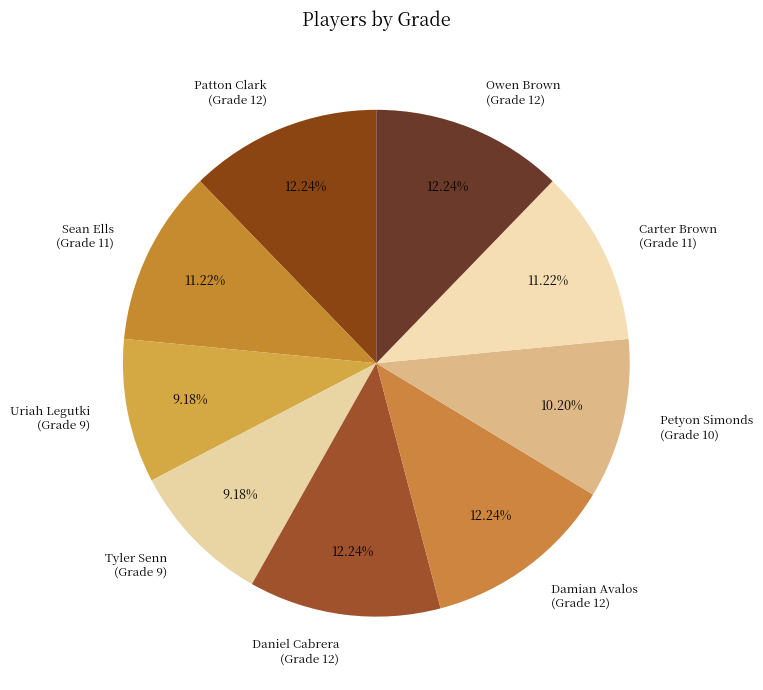

Count the number of slices in the pie.

9